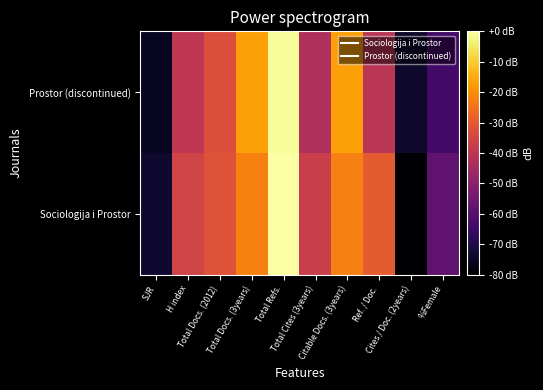

List the series in order of their overall mean, highest first.

Sociologija i Prostor, Prostor (discontinued)